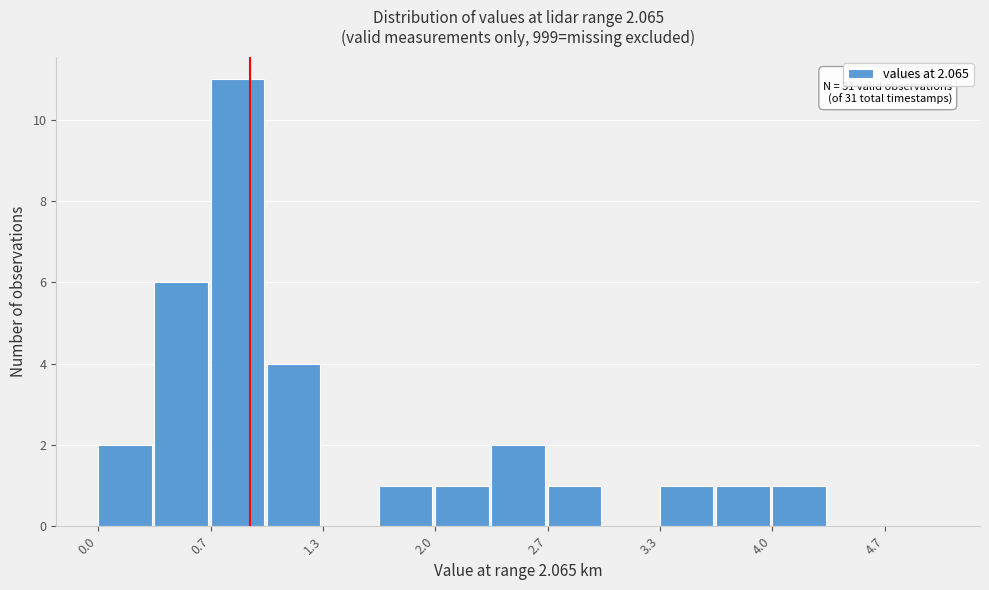

Read against the x-axis, roughly where is the centre of the tallest bar?

0.8